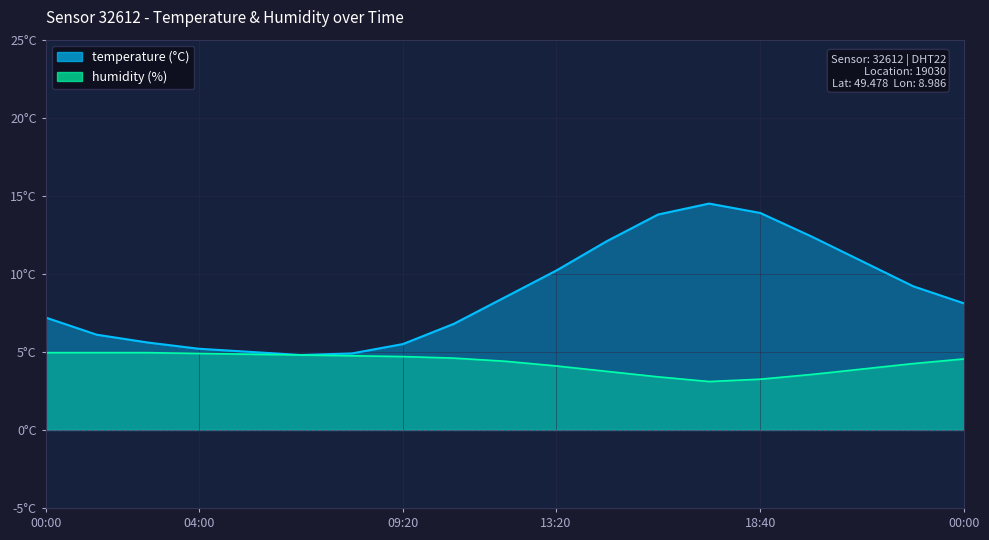

Which series has the largest total across all categories?

temperature